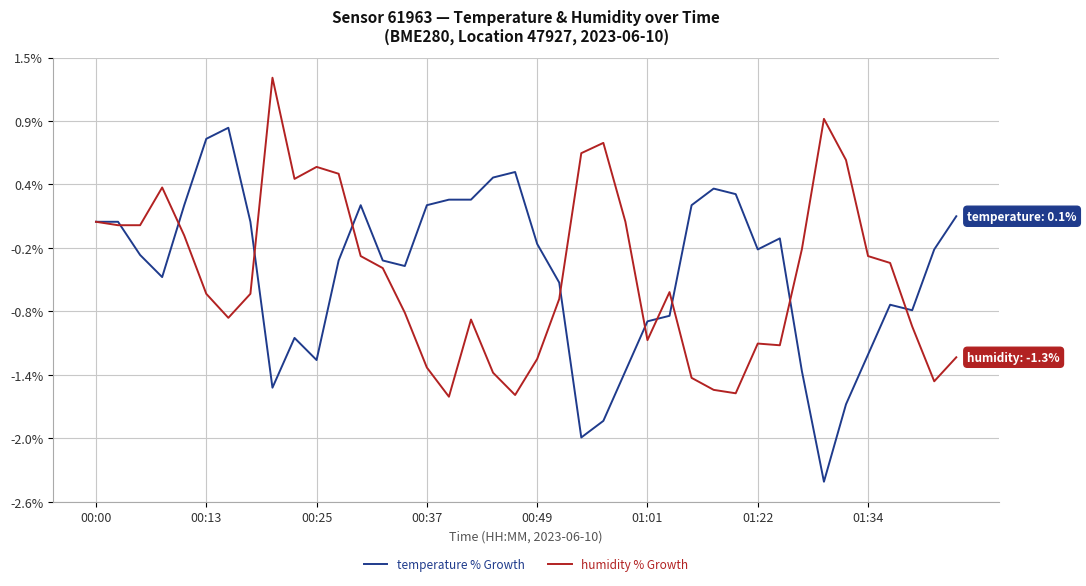

What are all the series names shown in the legend?

temperature % Growth, humidity % Growth